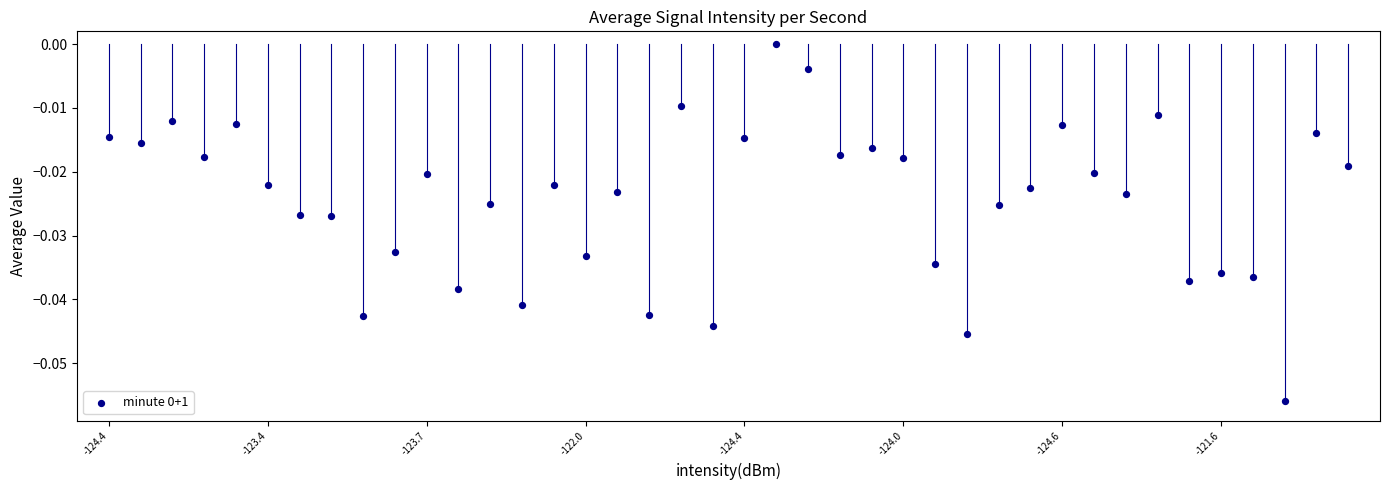

How many data points are displayed?

40